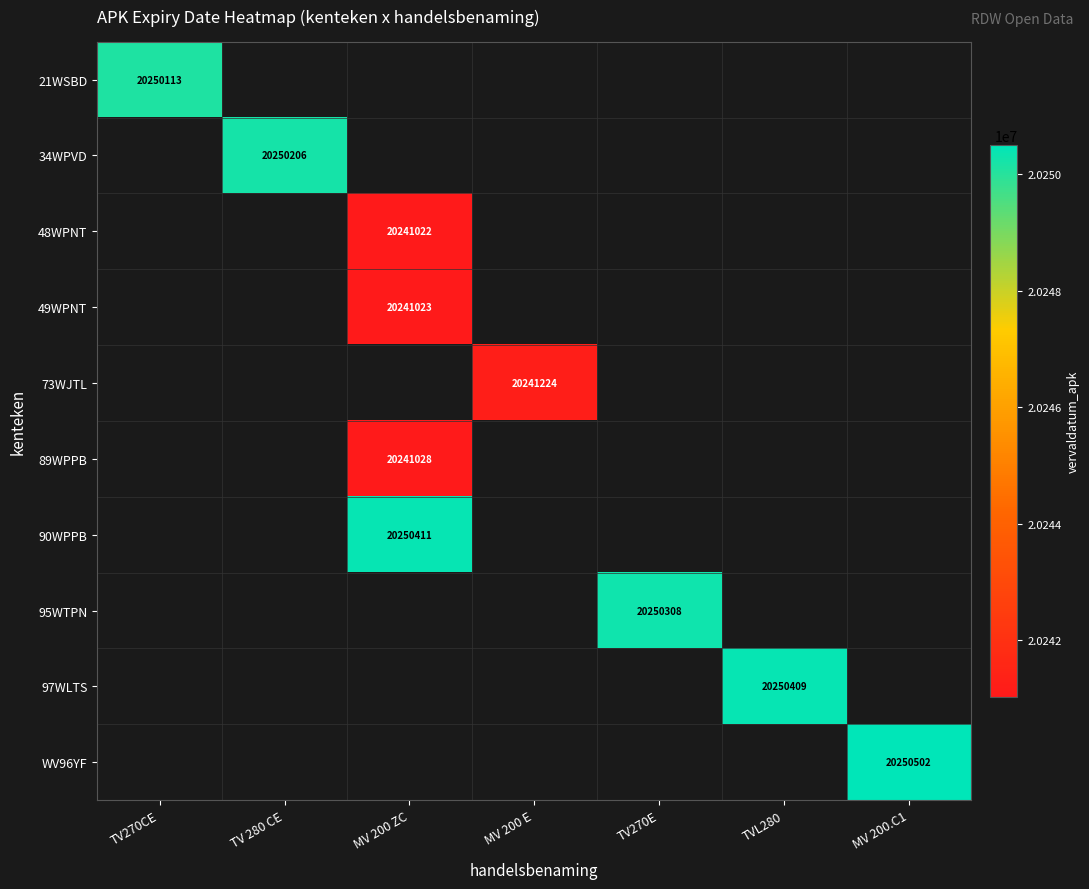

Count the number of data series in this chart.

10